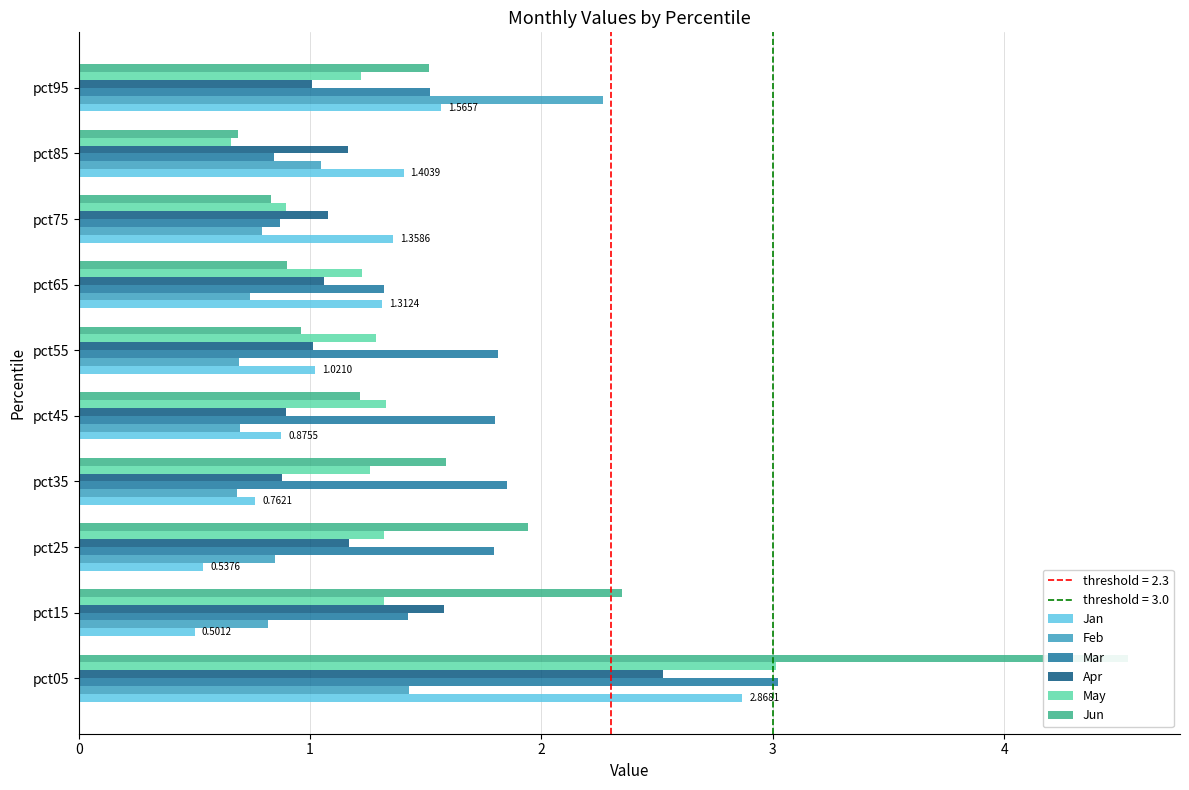

Is the value of Feb at pct25 greater than the value of Apr at pct75?

No